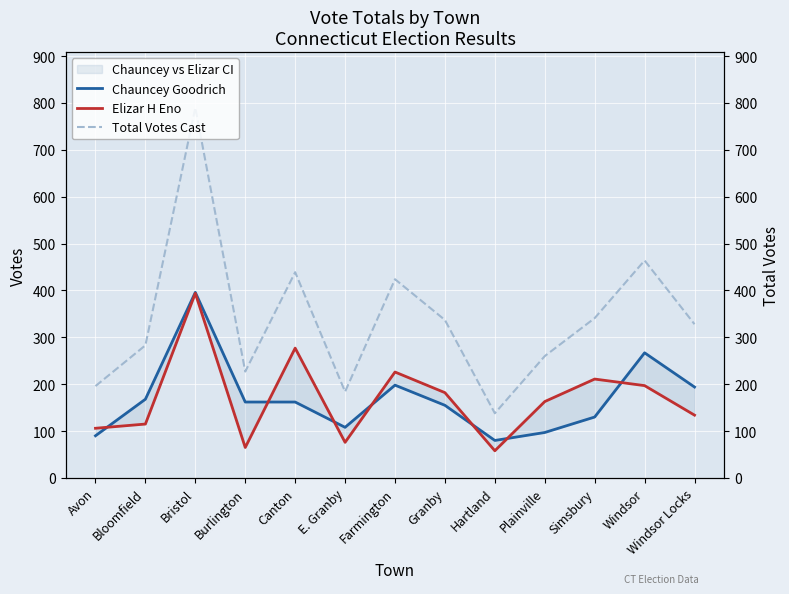

In Total Votes Cast, how many points are lower than both neighbors (excluding endpoints)?

3